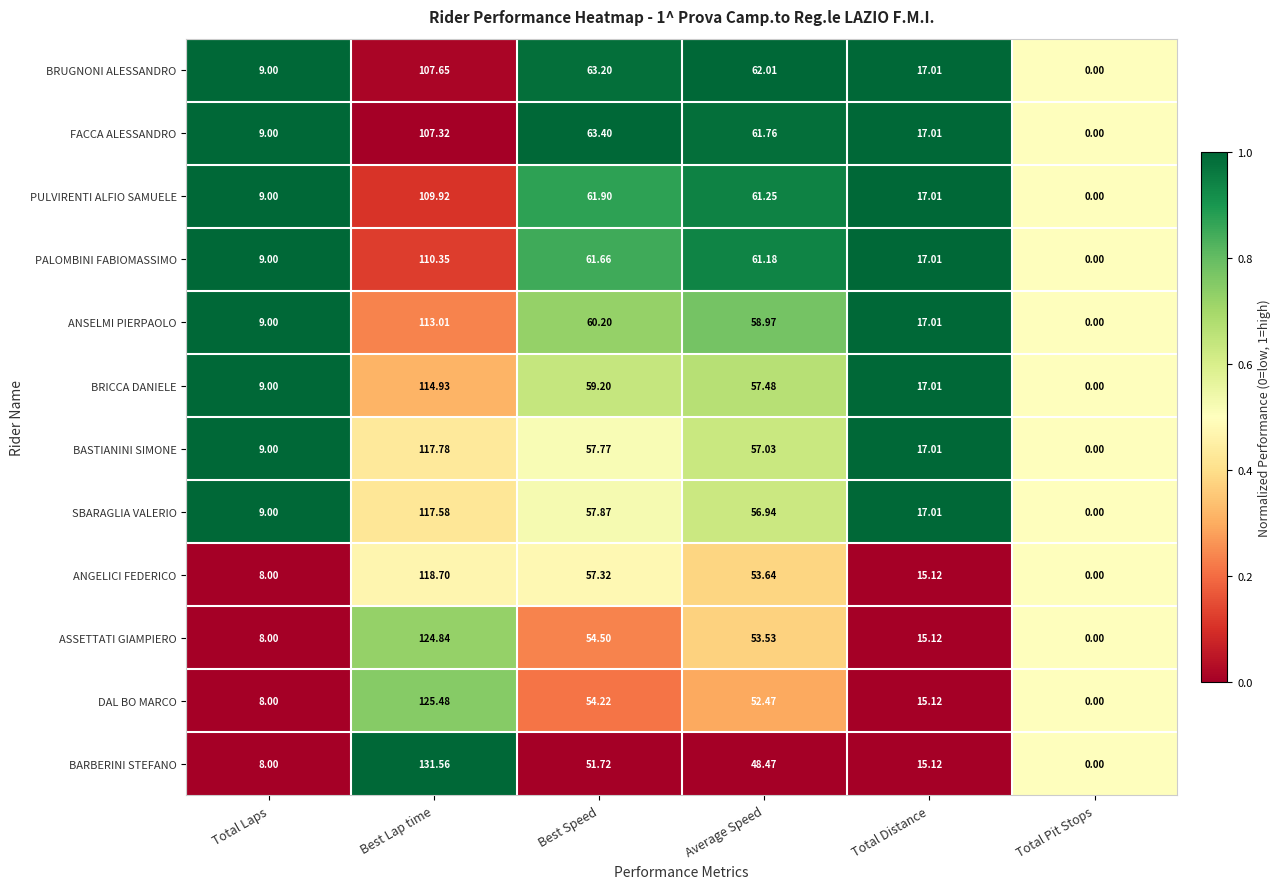

Which series changed the most between Best Speed and Total Pit Stops?

FACCA ALESSANDRO